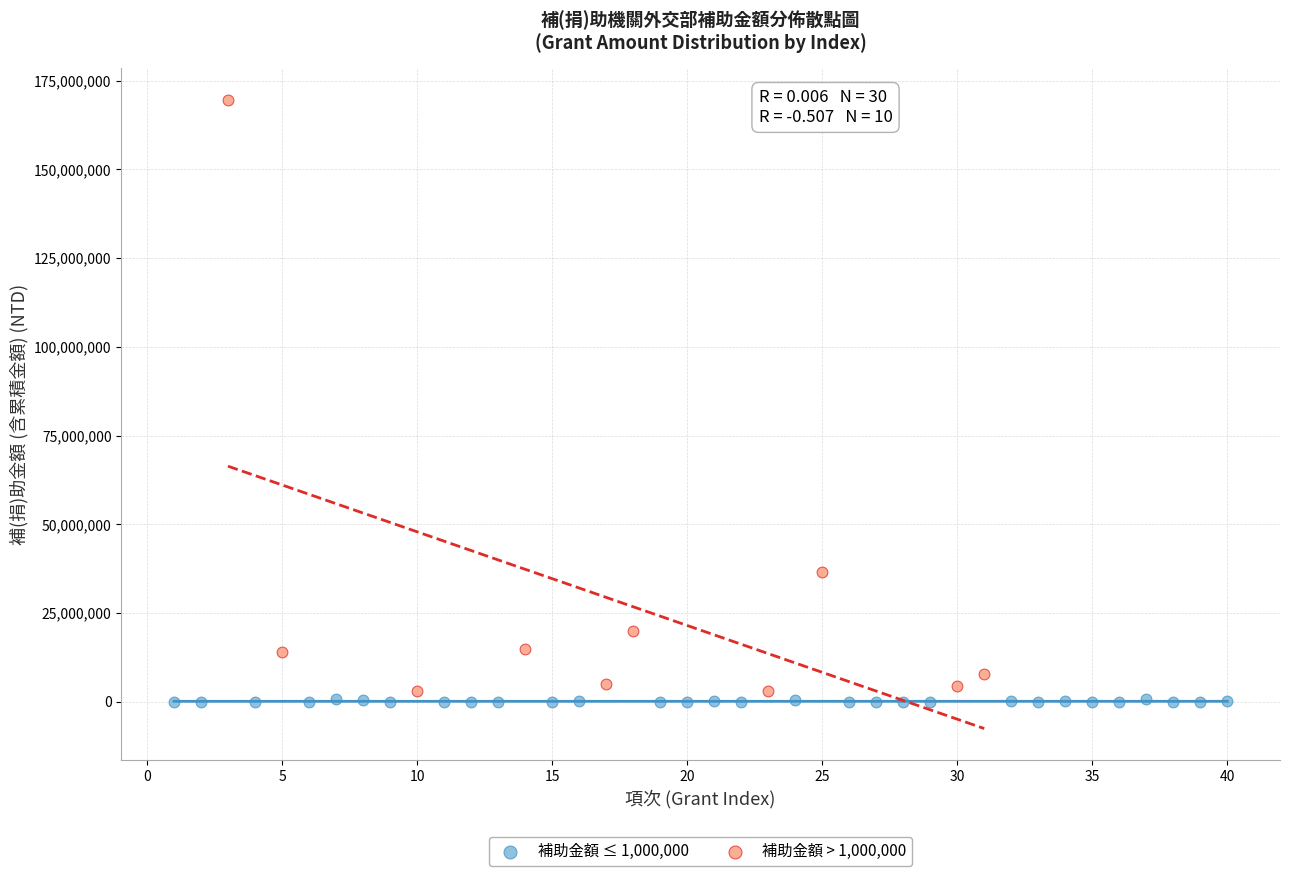

Which series reaches the maximum Y coordinate?

補助金額 > 1,000,000